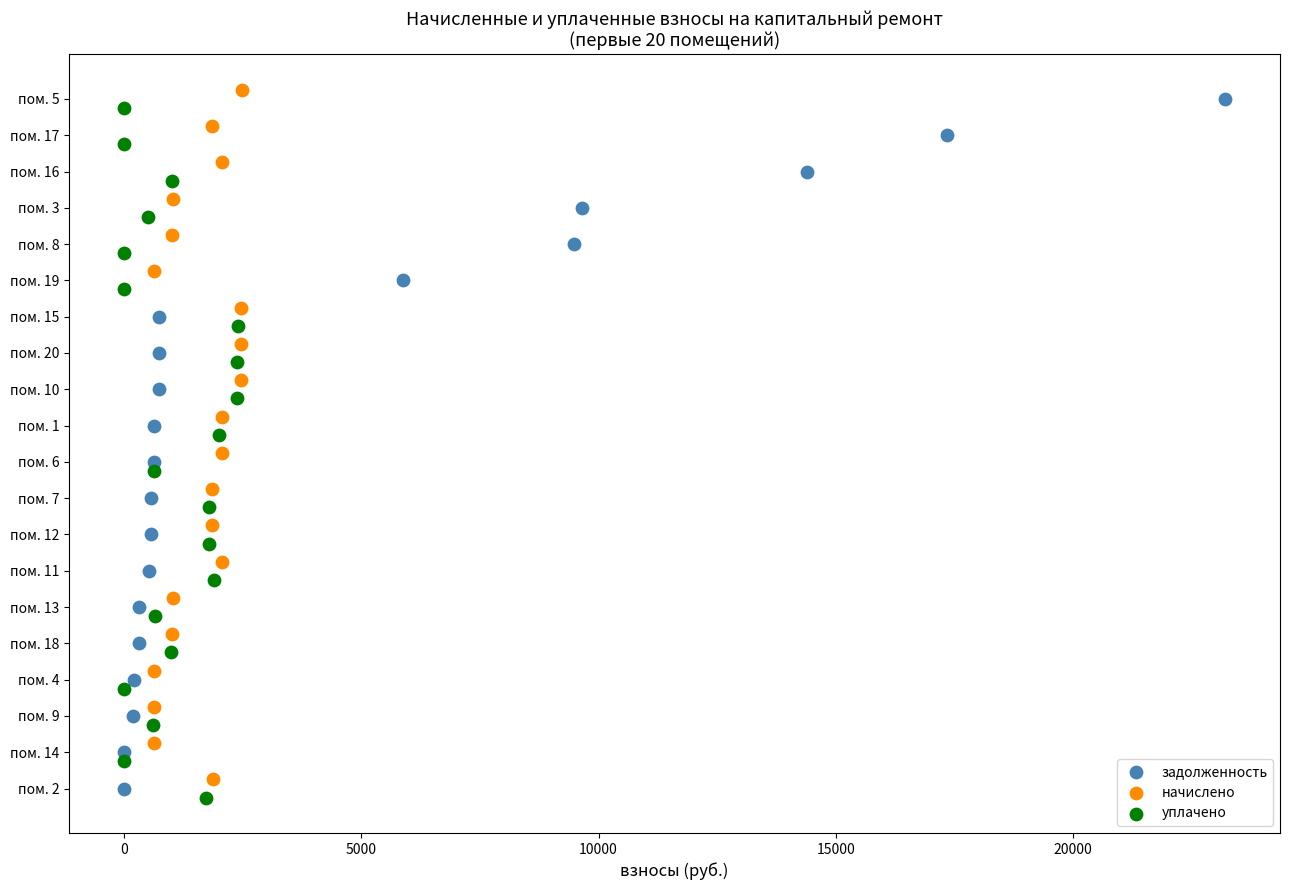

Which series reaches the maximum Y coordinate?

начислено